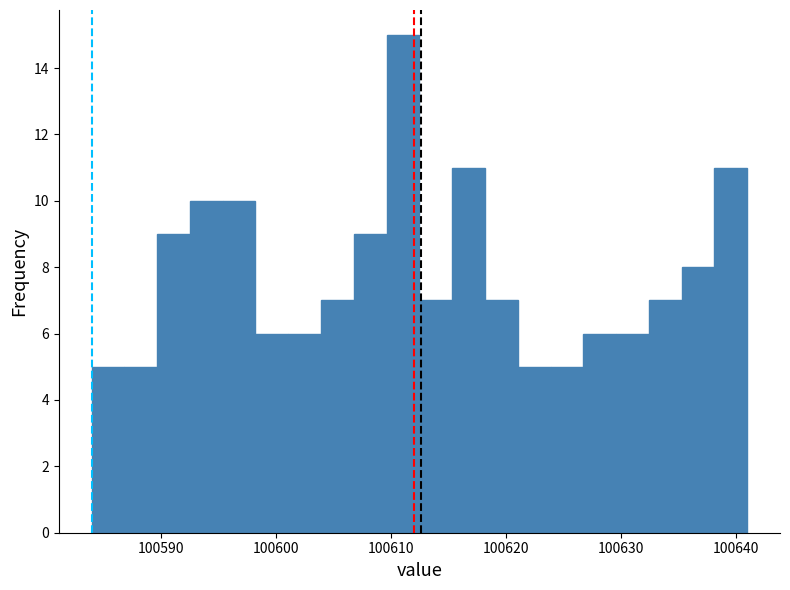

Read against the x-axis, roughly where is the centre of the tallest bar?

100611